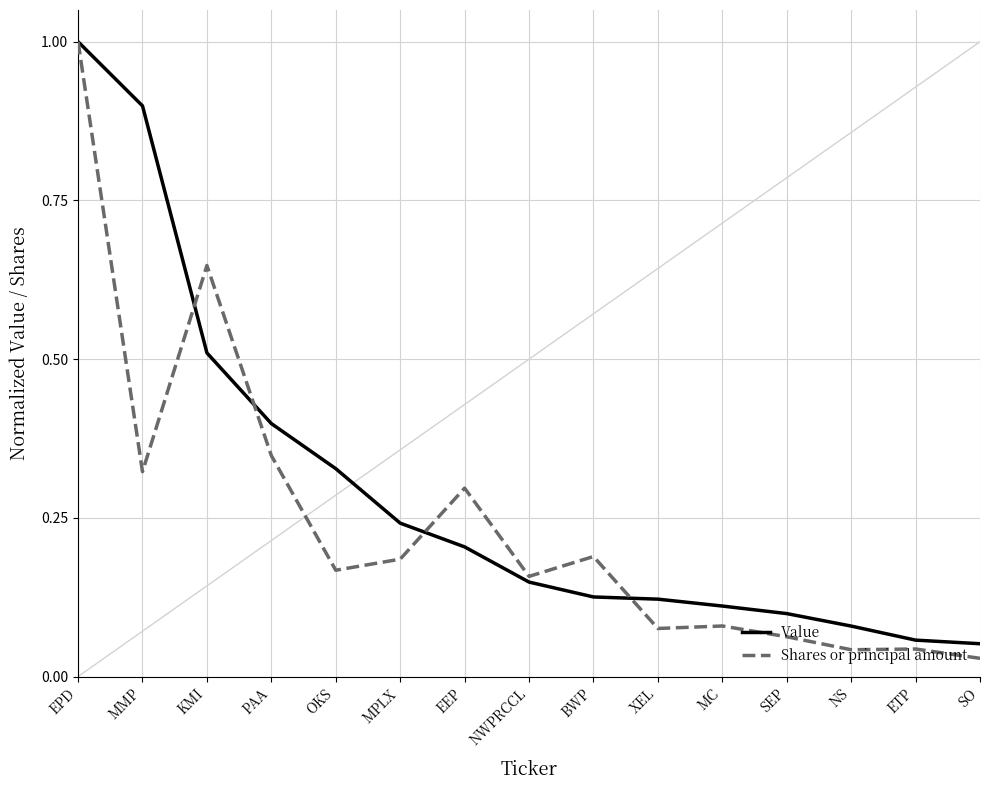

What value does the Value series have at EPD?

1.0